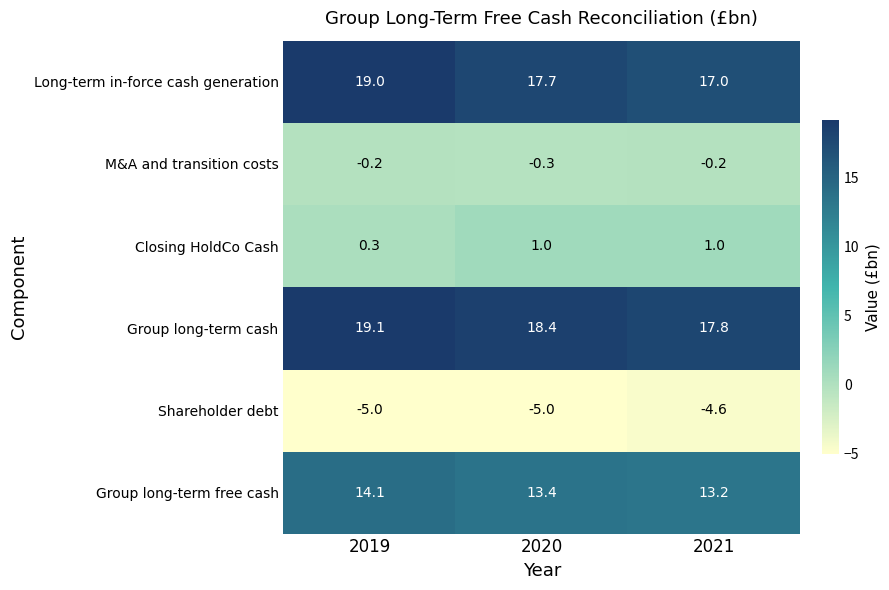

Which series has the largest total across all categories?

Group long-term cash